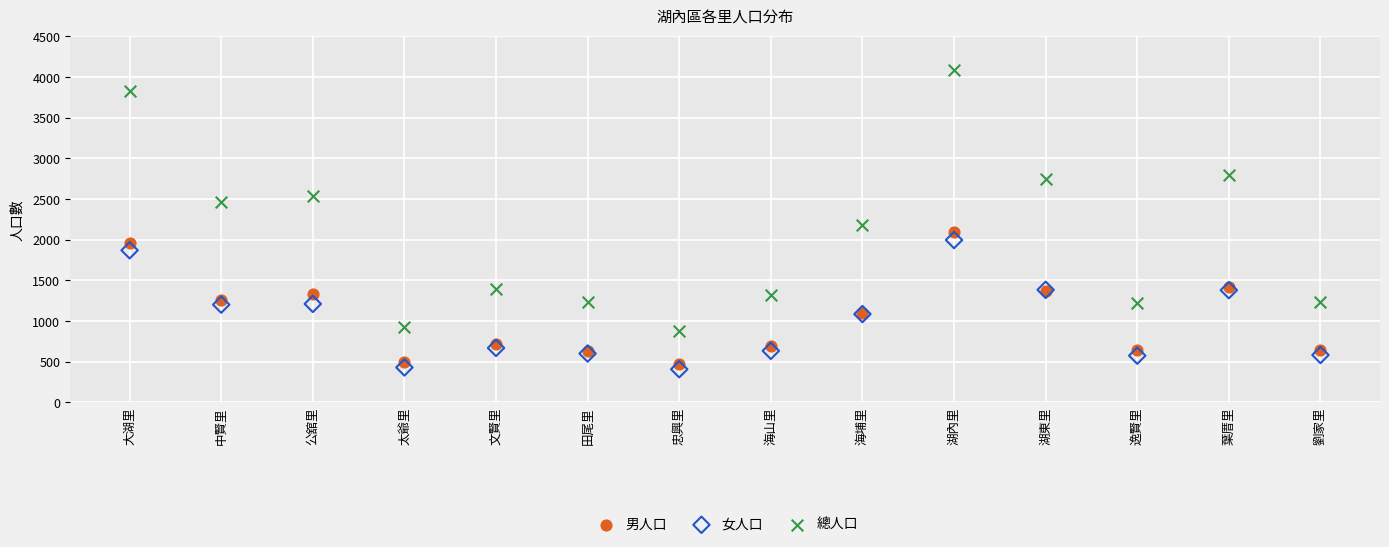

Which series has the largest Y range (max minus min)?

總人口